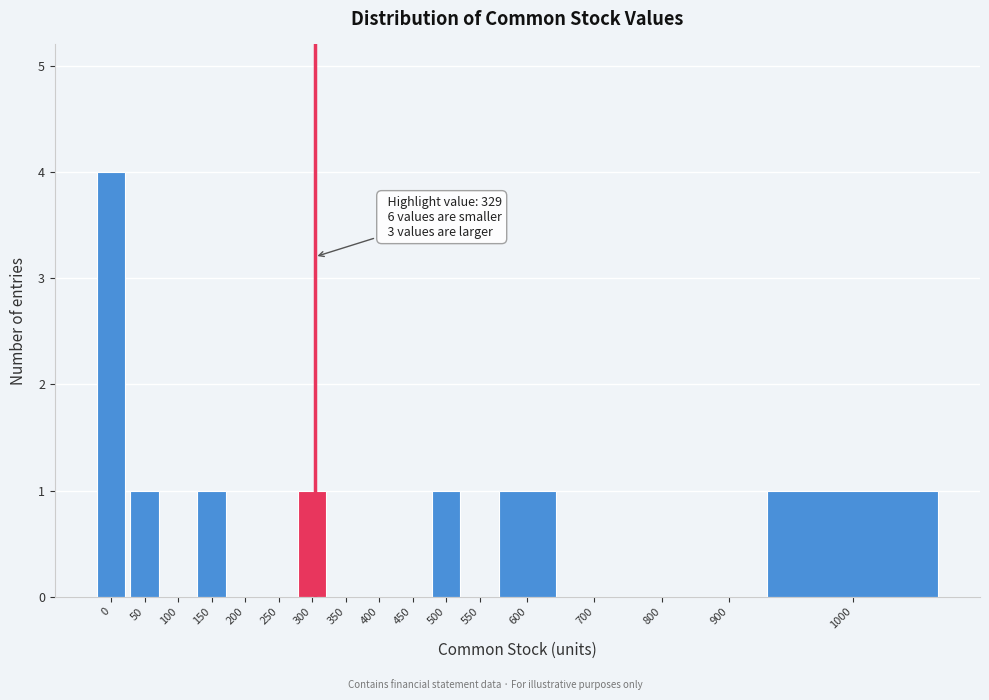

Reading left to right, extract all data points from this chart.

0=4	50=1	100=0	150=1	200=0	250=0	300=1	350=0	400=0	450=0	500=1	550=0	600=1	700=0	800=0	900=0	1000=1